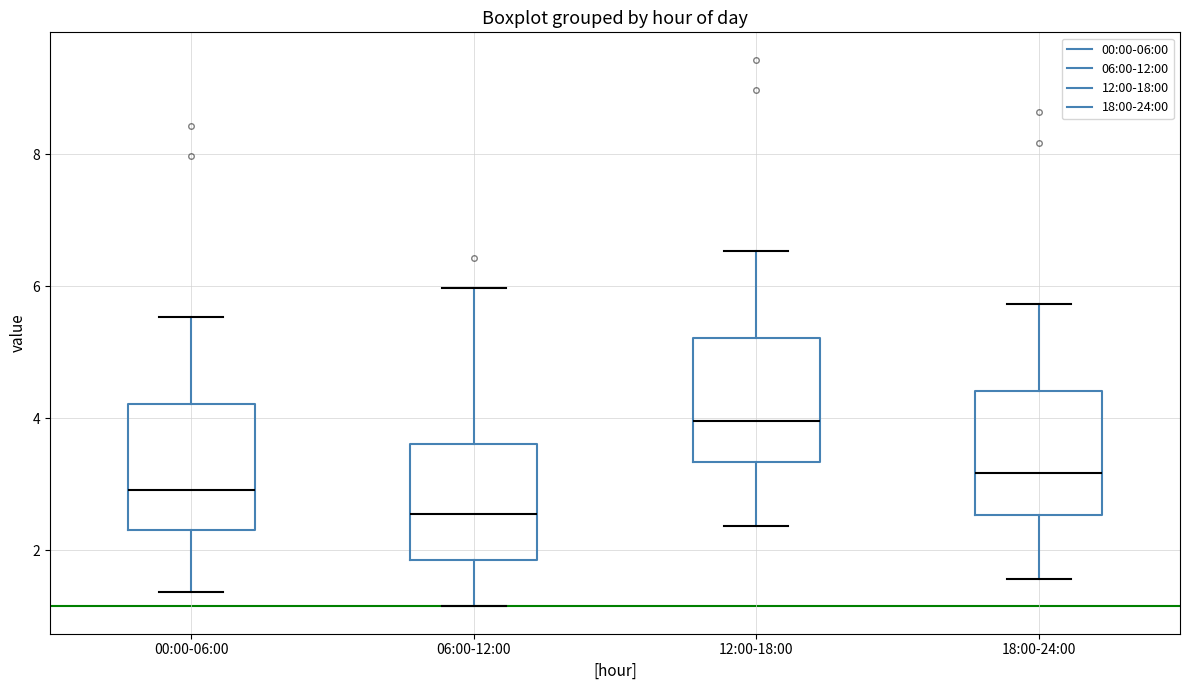

Which box's median line is the highest?

12:00-18:00